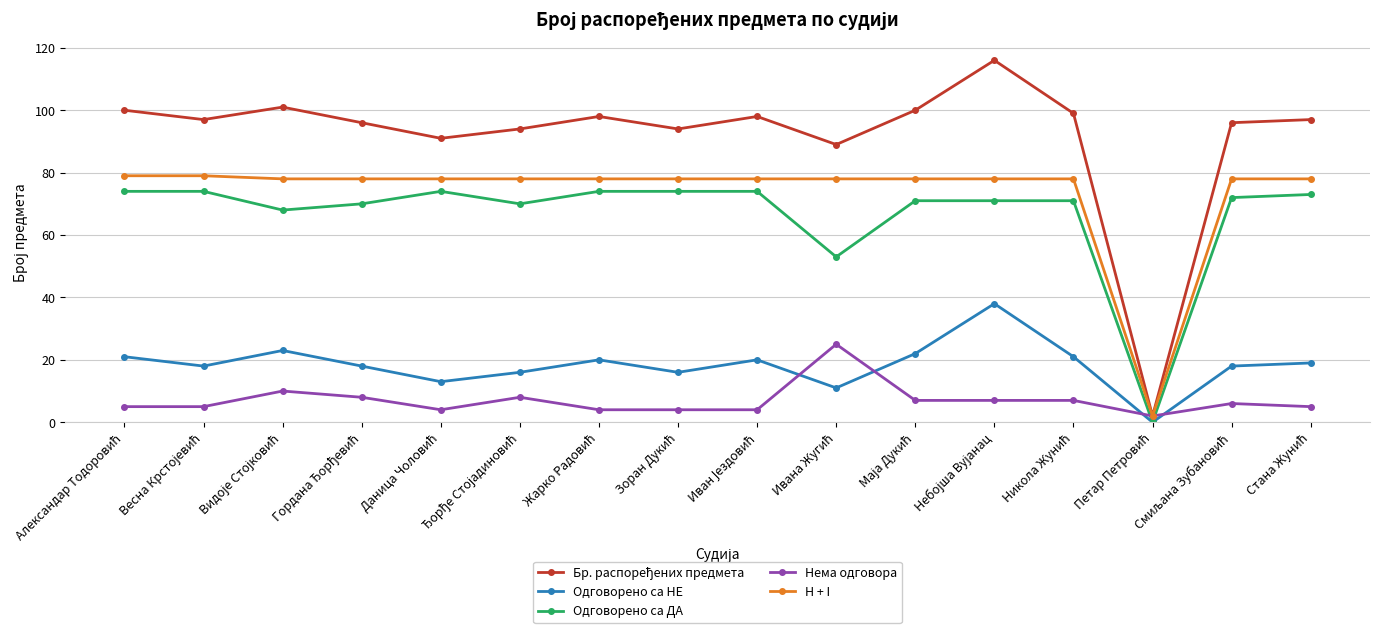

What is the highest value of the Одговорено са НЕ series?

38